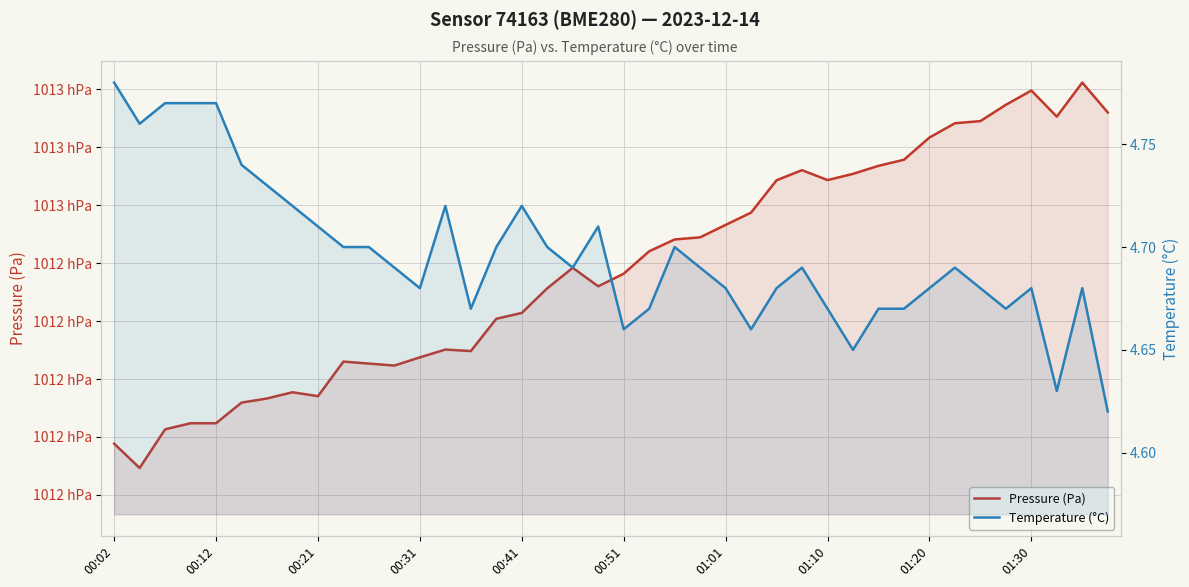

What is the maximum value for Pressure (Pa)?

101328.0